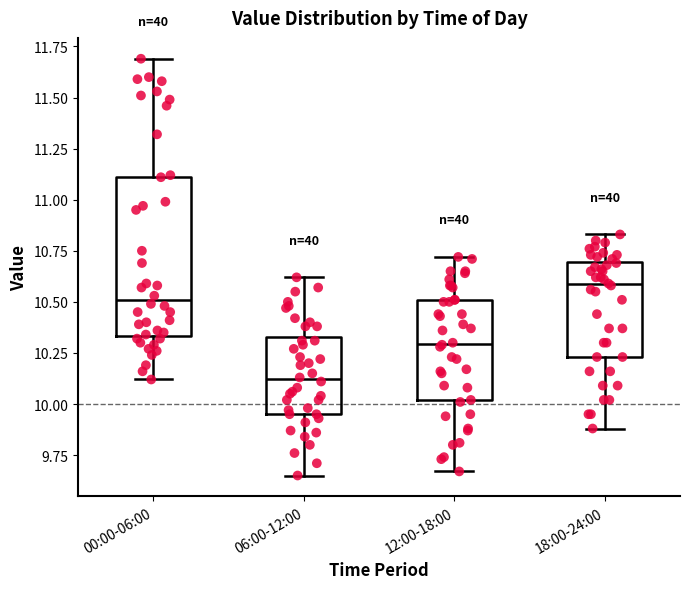

Reading left to right, transcribe this box plot: for each box, give where its median line is, the range the box spans, and where its two whiskers end, as read against the y-axis. The values are not printed on the chart, so give them approximately, as read against the axis.

00:00-06:00: median 10.50, box 10.35 to 11.10, whiskers 10.10 to 11.70
06:00-12:00: median 10.10, box 9.95 to 10.35, whiskers 9.65 to 10.60
12:00-18:00: median 10.30, box 10.00 to 10.50, whiskers 9.65 to 10.70
18:00-24:00: median 10.60, box 10.25 to 10.70, whiskers 9.90 to 10.85